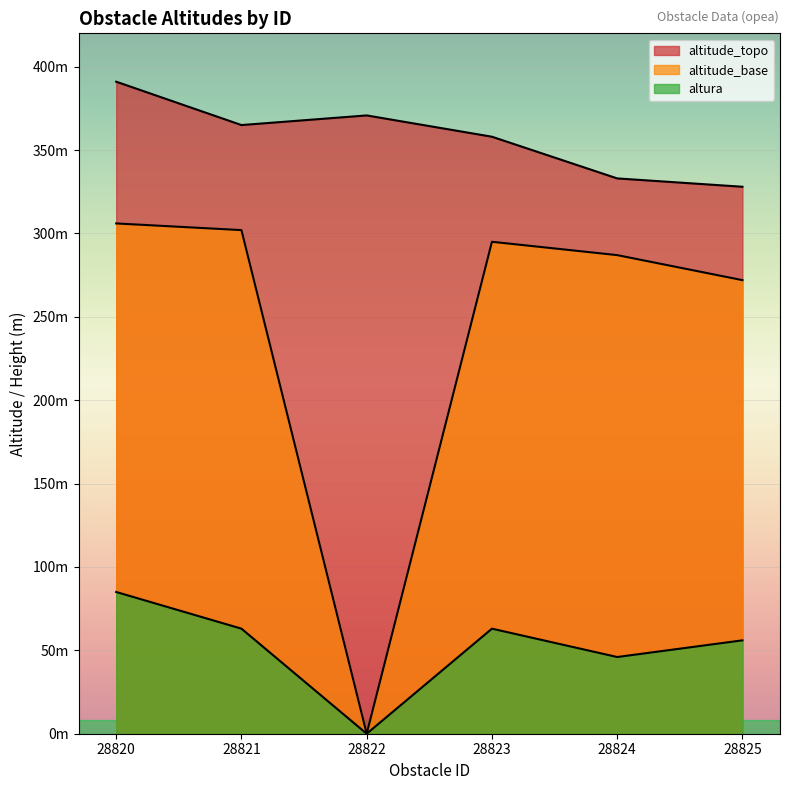

Reading left to right, what are all the values shown in this chart?

altitude_topo: 391.0	365.0	370.8	358.0	333.0	328.0
altitude_base: 306.0	302.0	0.0	295.0	287.0	272.0
altura: 85.0	63.0	0.0	63.0	46.0	56.0